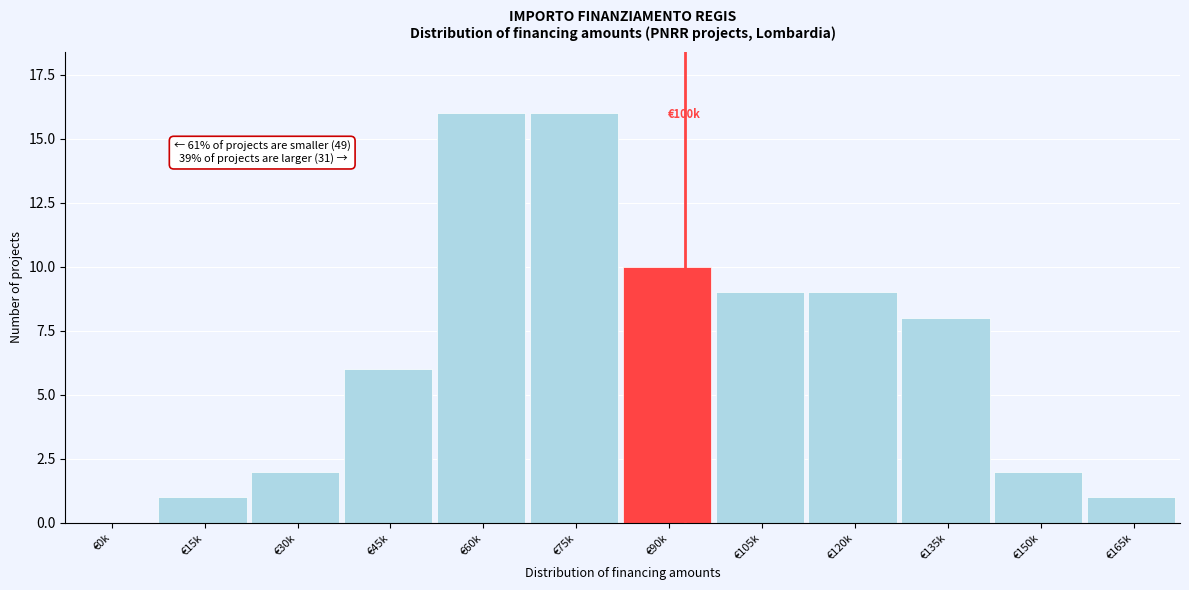

Reading left to right, what are all the values shown in this chart?

€0k=0	€15k=1	€30k=2	€45k=6	€60k=16	€75k=16	€90k=10	€105k=9	€120k=9	€135k=8	€150k=2	€165k=1